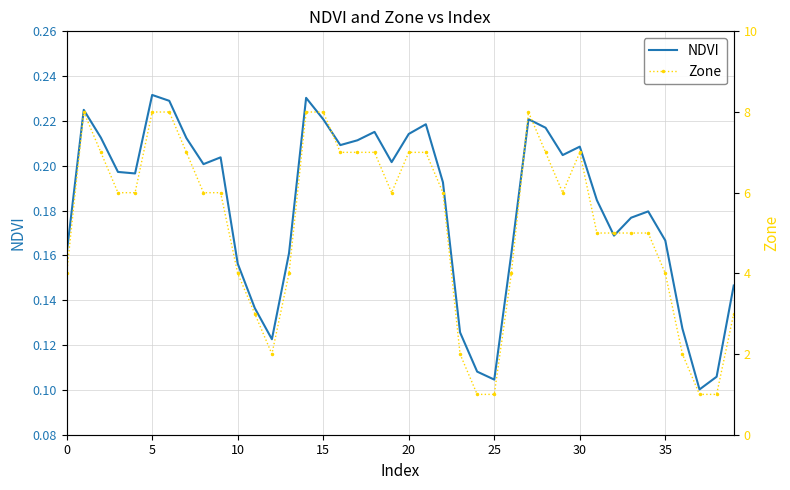

True or false: Zone has more than 0 points higher than both neighbors.

True